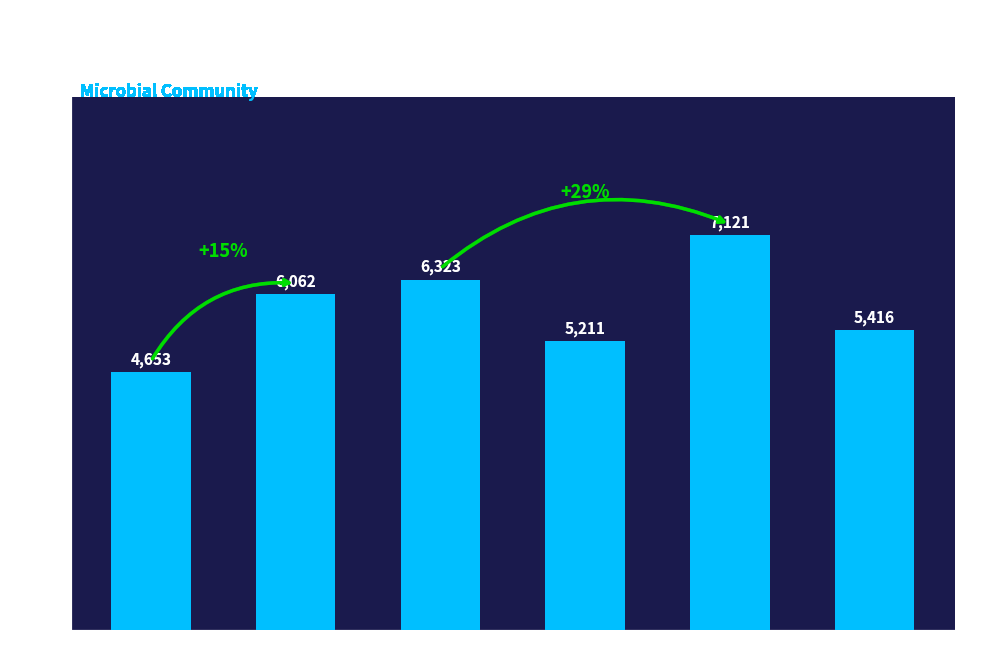

What is the label of the 2nd bar from the left?

MC8